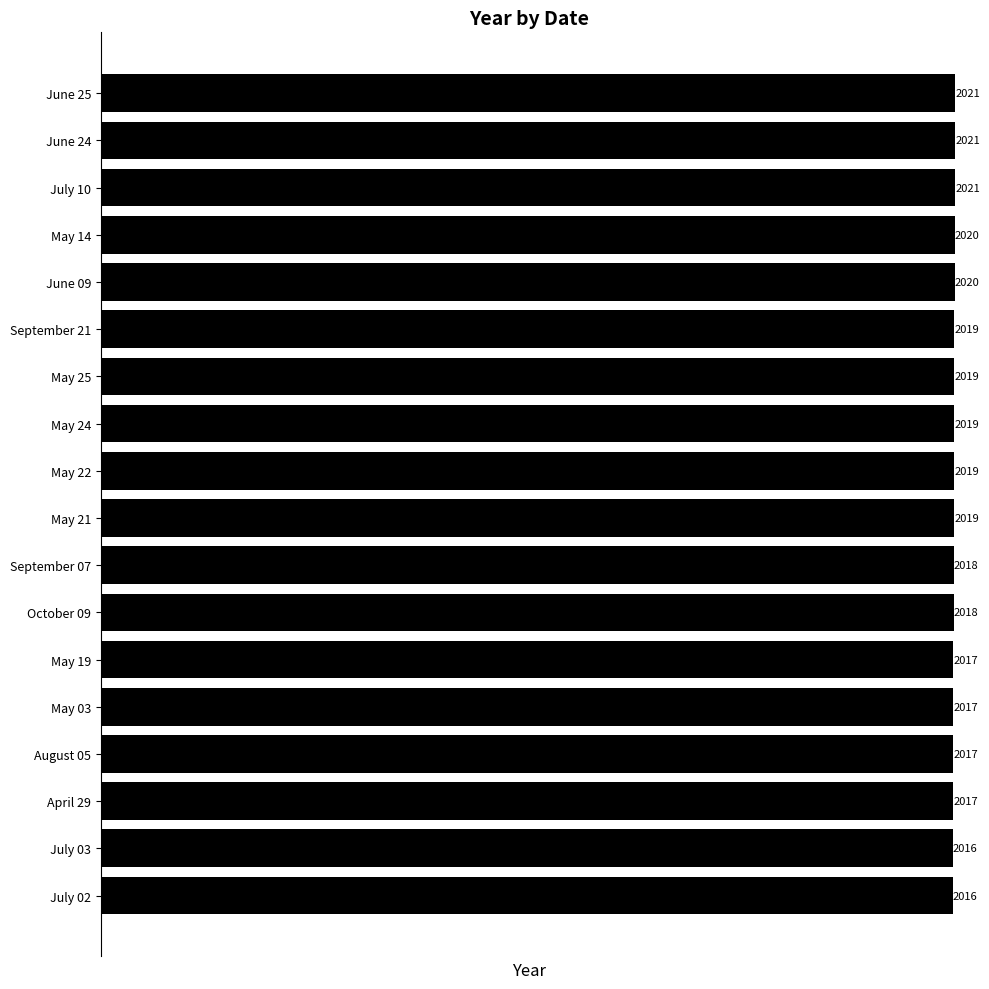

What is the difference between the maximum and minimum values?

5